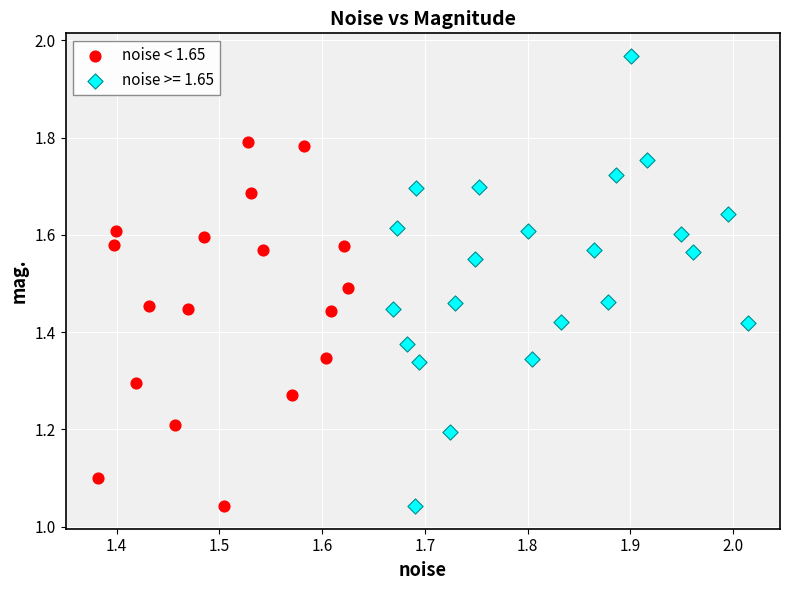

Which series has the widest spread of Y values?

noise >= 1.65